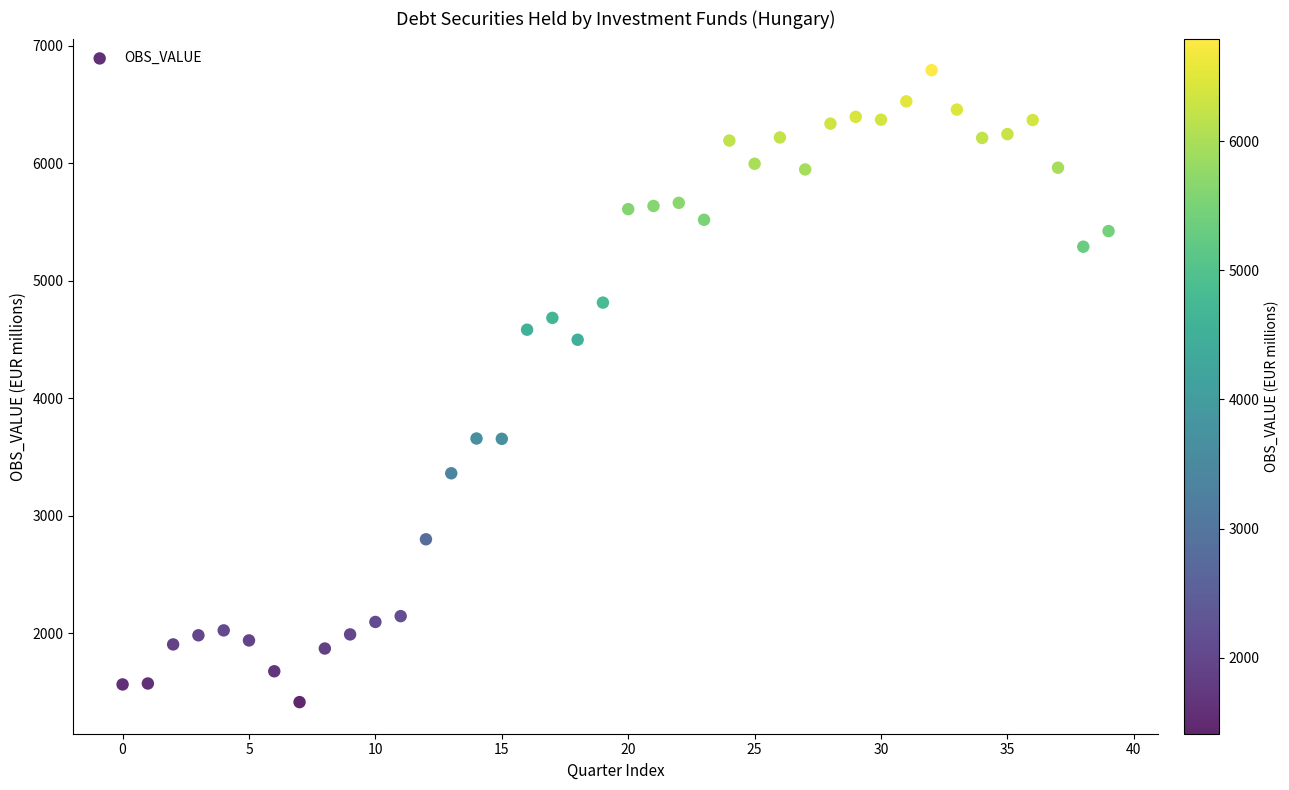

What is the range of Y values (max minus min)?

5381.1